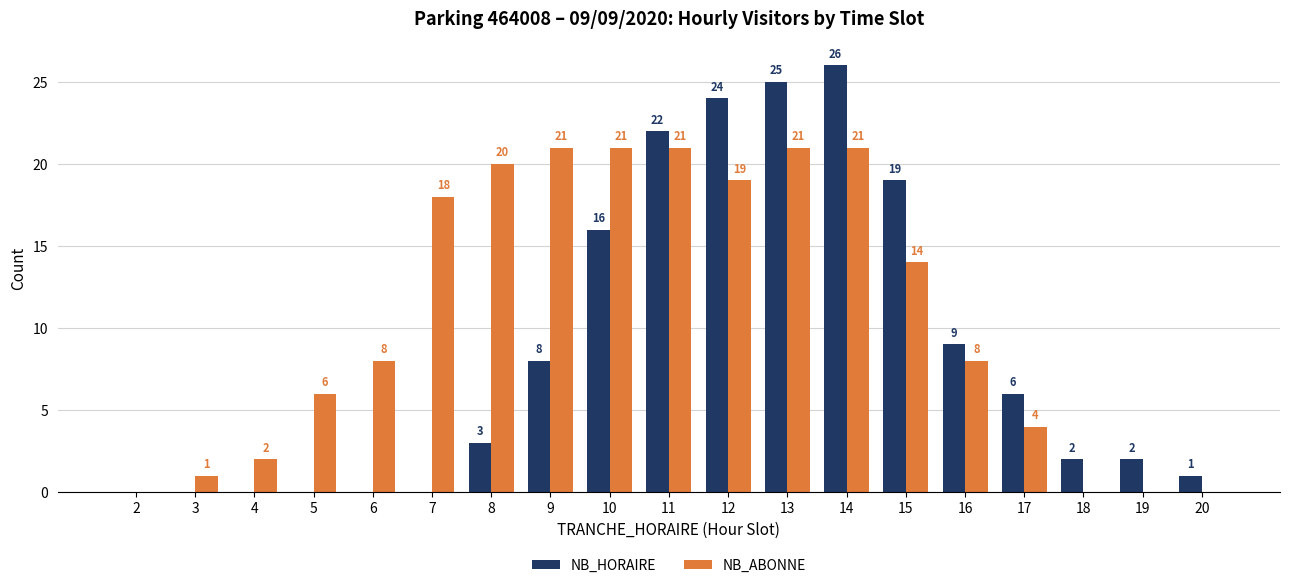

What is the sum of all NB_HORAIRE values?

163